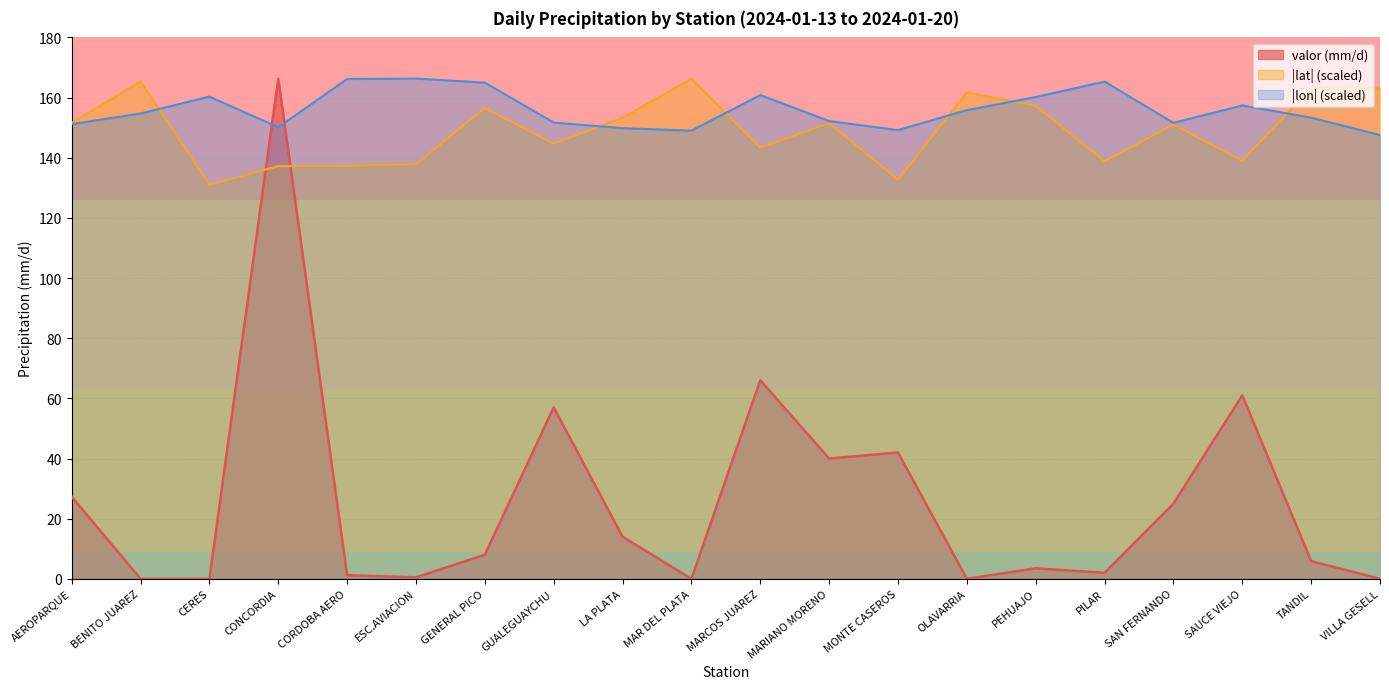

Where does the valor series first go above 8?

AEROPARQUE